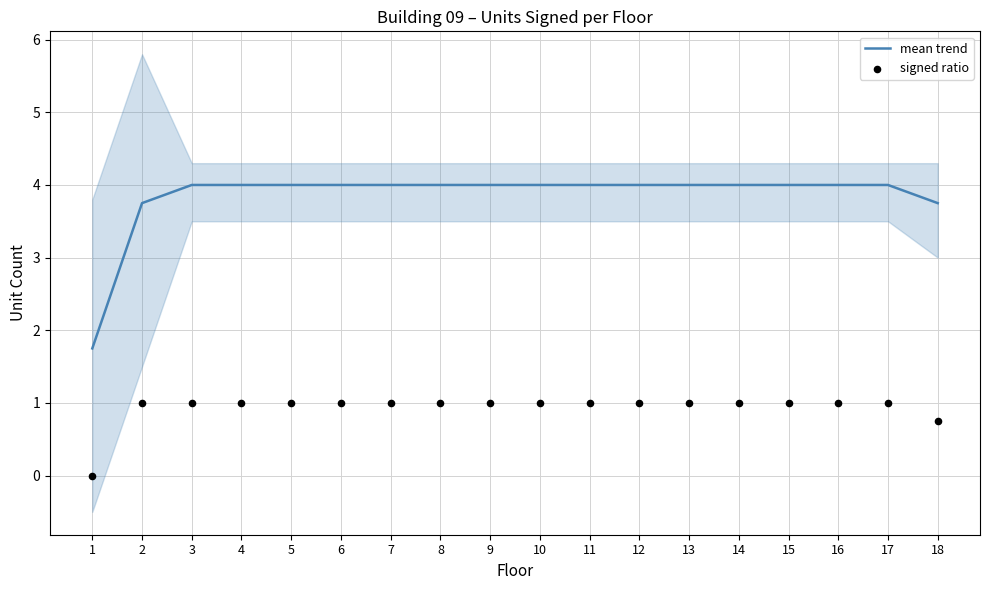

Which series has the largest total across all categories?

mean trend